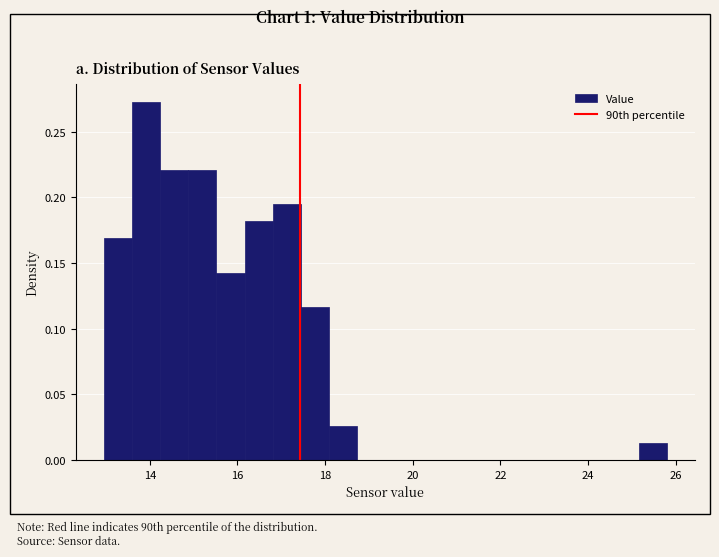

Around what value on the x-axis is the tallest bar? Give the approximate position of its centre, as read against the axis.

14.0